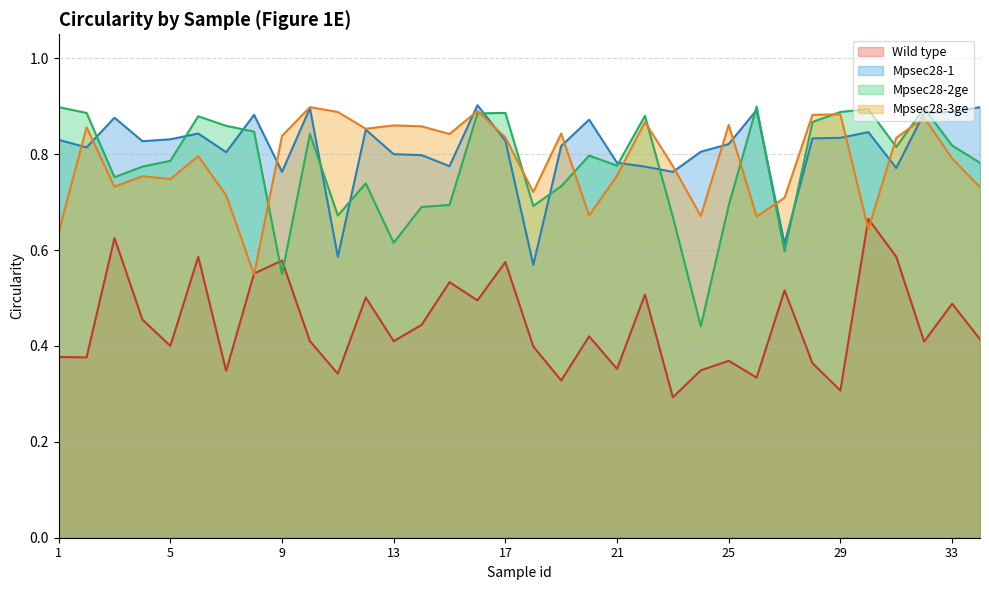

Is it true that Mpsec28-1 equals 1.5 at 26?

False